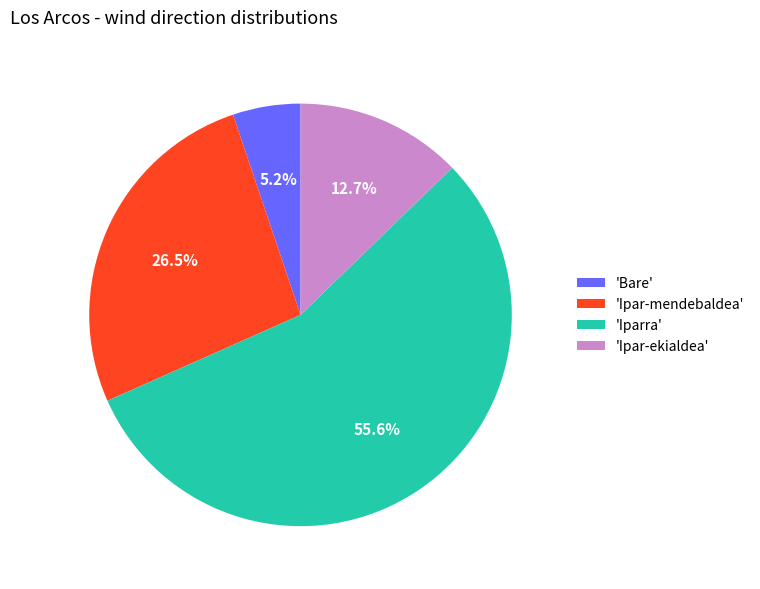

How much of the chart is everything except 'Iparra'?

44.4%